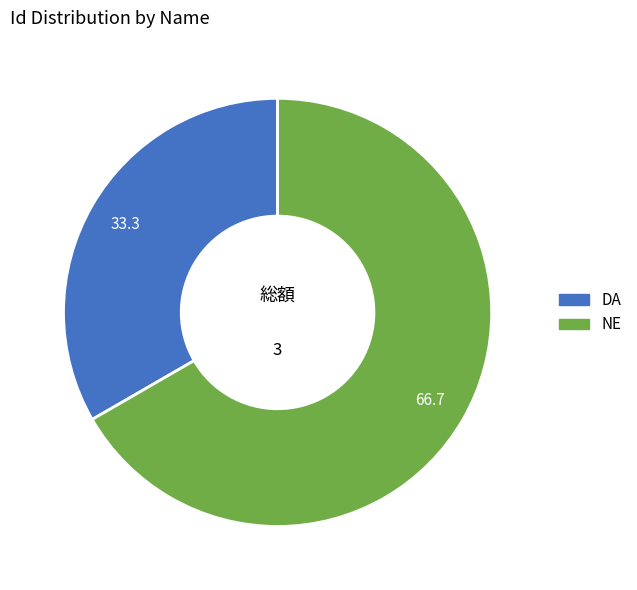

Rank the categories by value from lowest to highest.

DA, NE